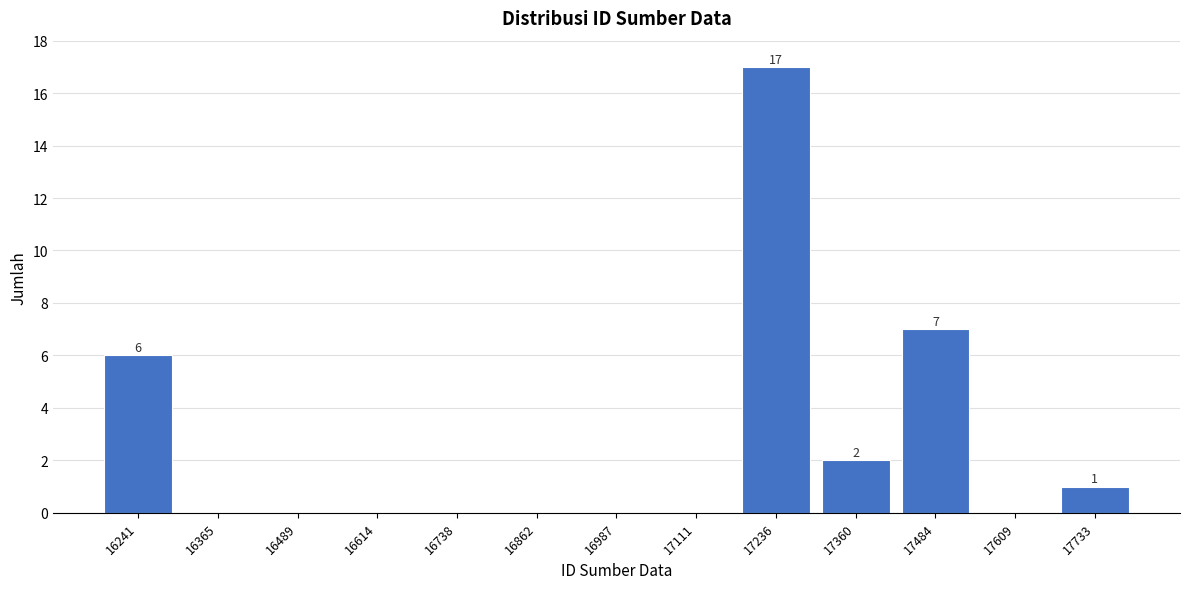

Reading left to right, list all the values displayed in this chart.

16241=6	16365=0	16489=0	16614=0	16738=0	16862=0	16987=0	17111=0	17236=17	17360=2	17484=7	17609=0	17733=1